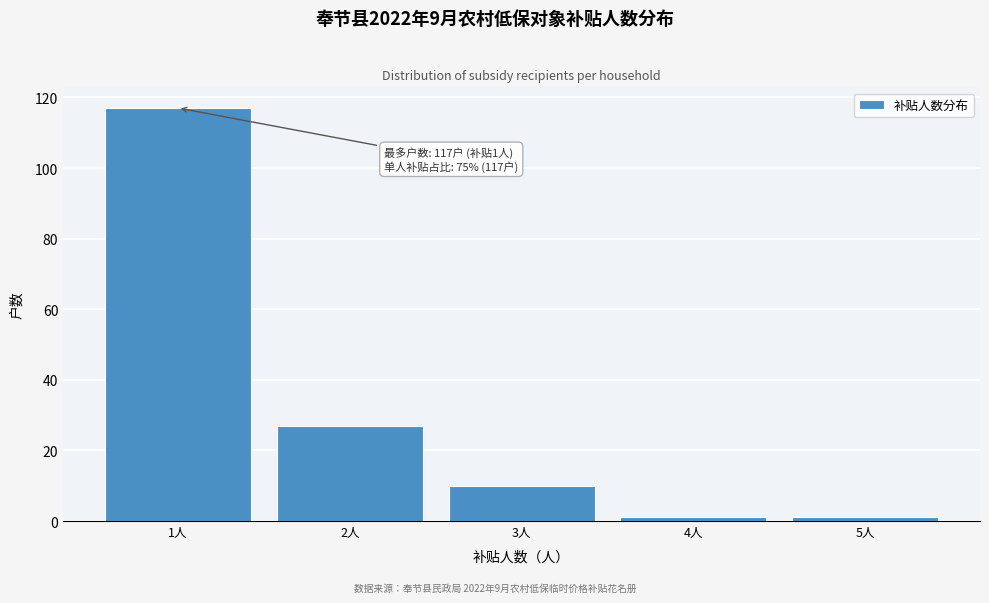

Over which range of the x-axis is the bar tallest?

0.5 to 1.5